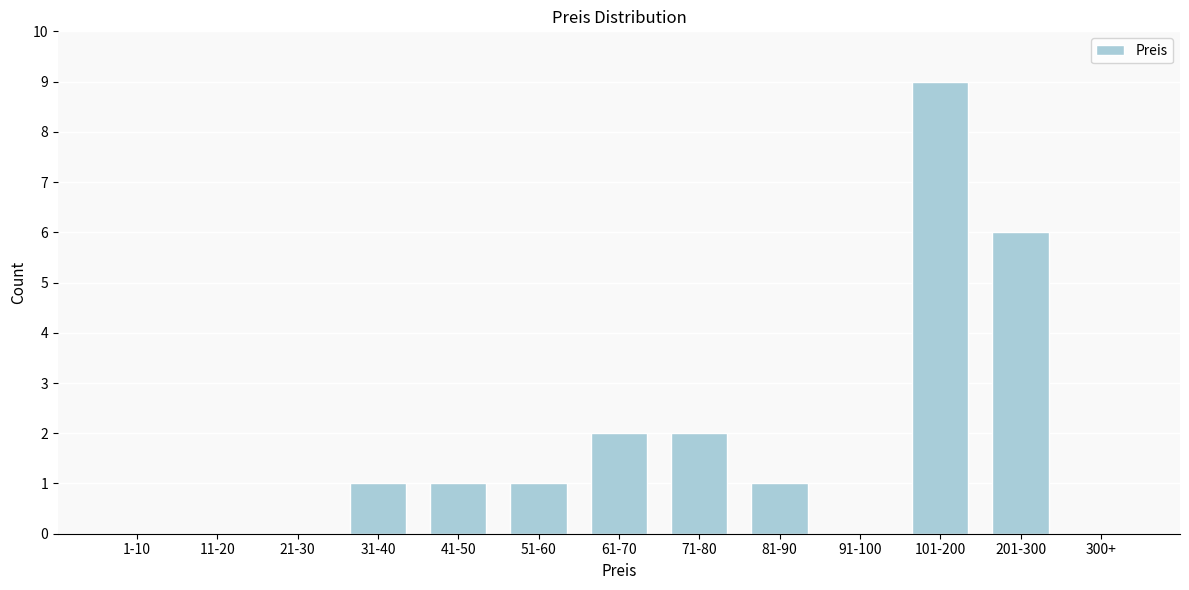

Reading left to right, what are all the values shown in this chart?

1-10=0	11-20=0	21-30=0	31-40=1	41-50=1	51-60=1	61-70=2	71-80=2	81-90=1	91-100=0	101-200=9	201-300=6	300+=0